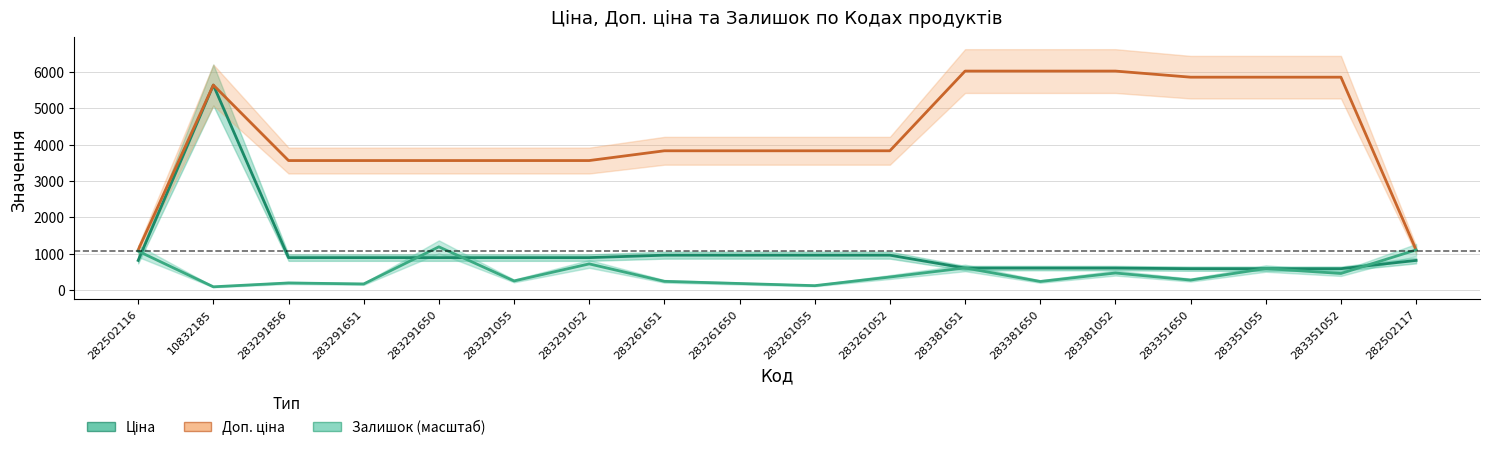

What is the label of the 8th point from the left?

283261651